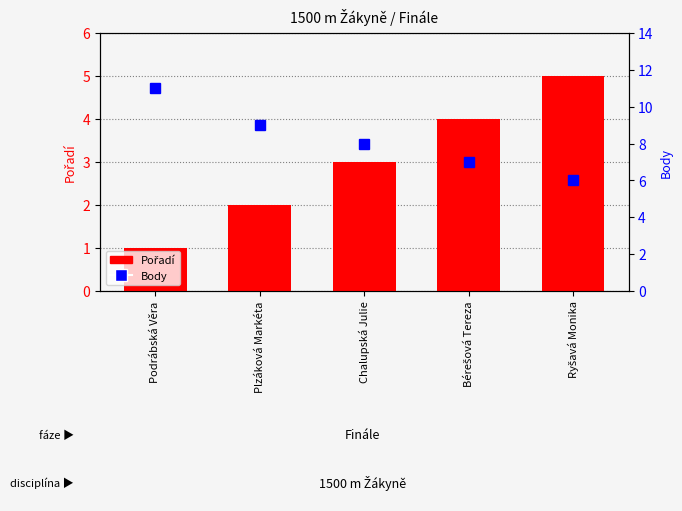

Rank the series by their maximum value, from lowest to highest.

Pořadí, Body